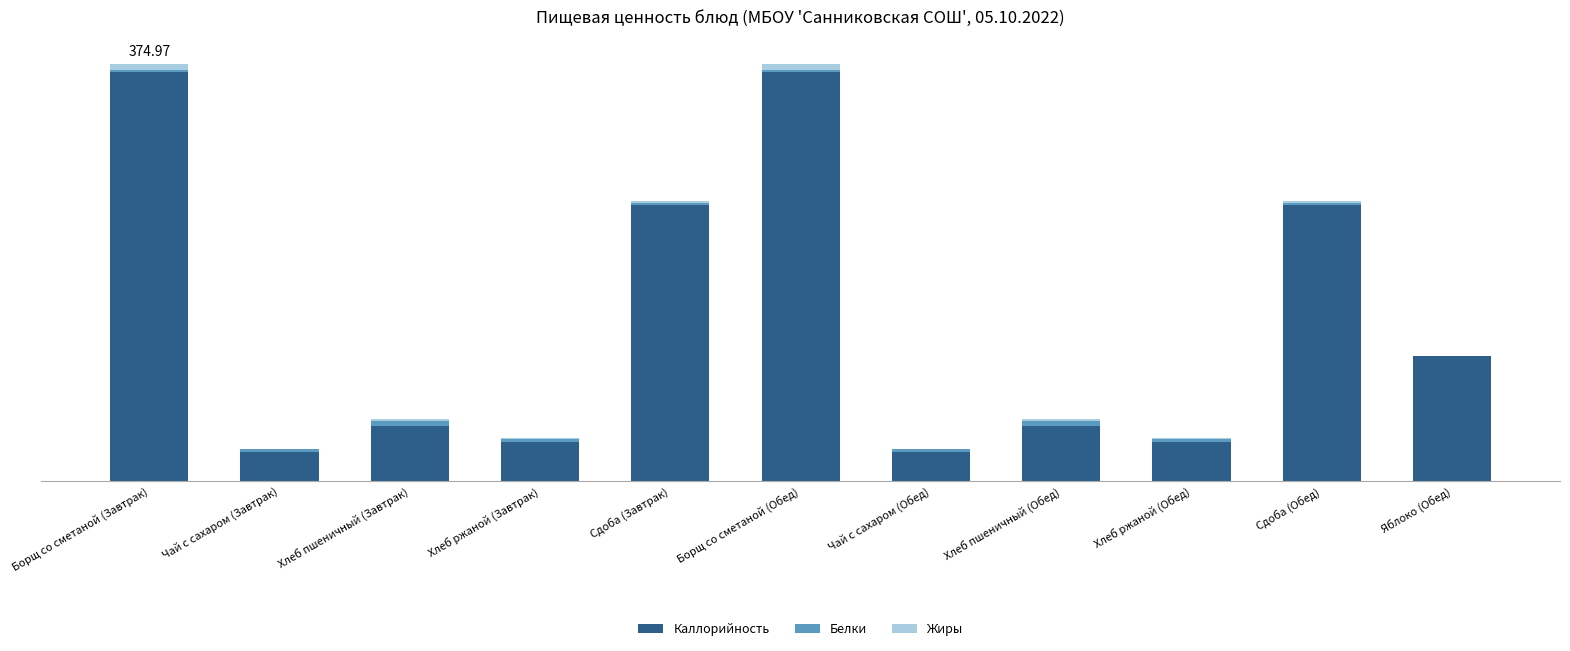

What is the average value of the Белки series?

2.2